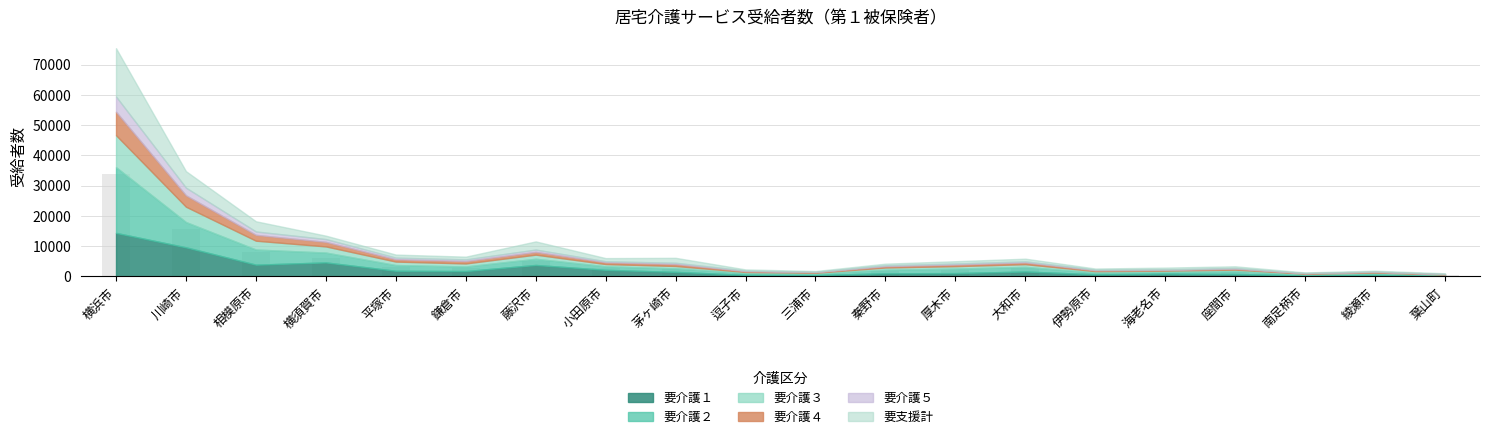

Which label corresponds to the largest value in the chart?

横浜市